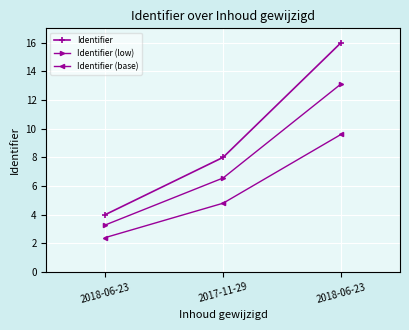

Does the chart display data point markers on the line(s)?

Yes